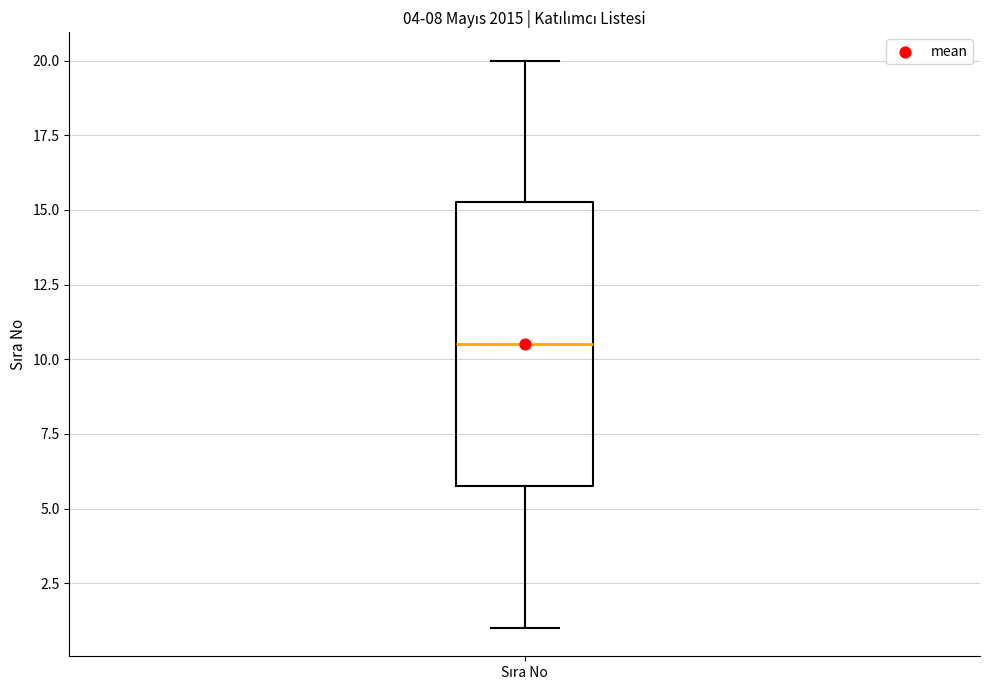

Where is the lower edge of the box for Sıra No on the y-axis? The values are not printed on the chart, so give them approximately, as read against the axis.

6.0